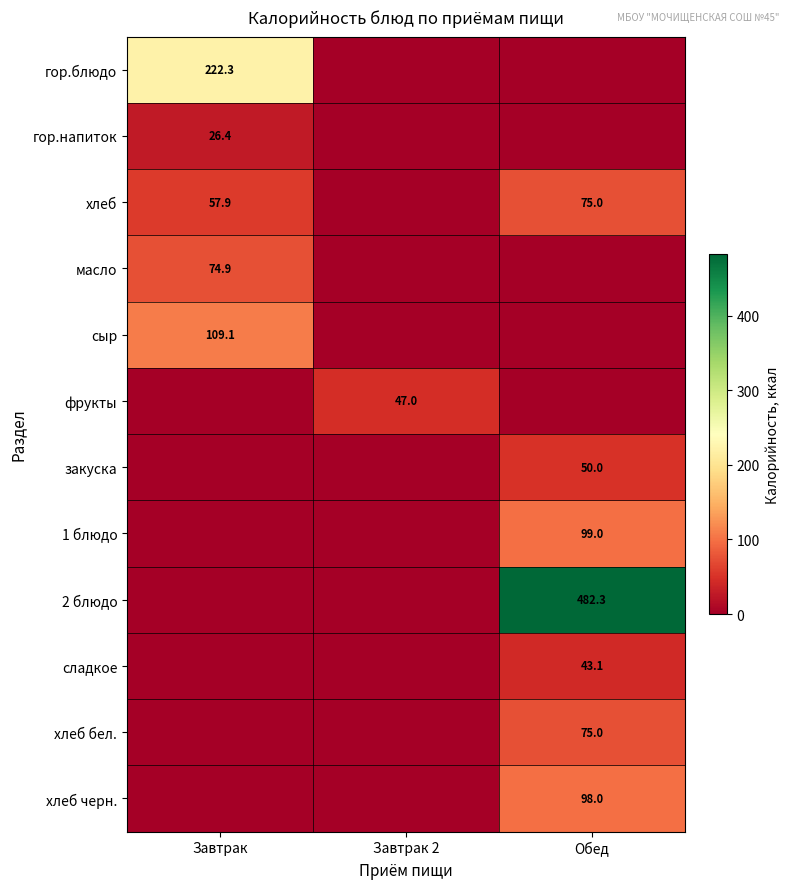

True or false: 1 блюдо has a value of 99.0 at Обед.

True